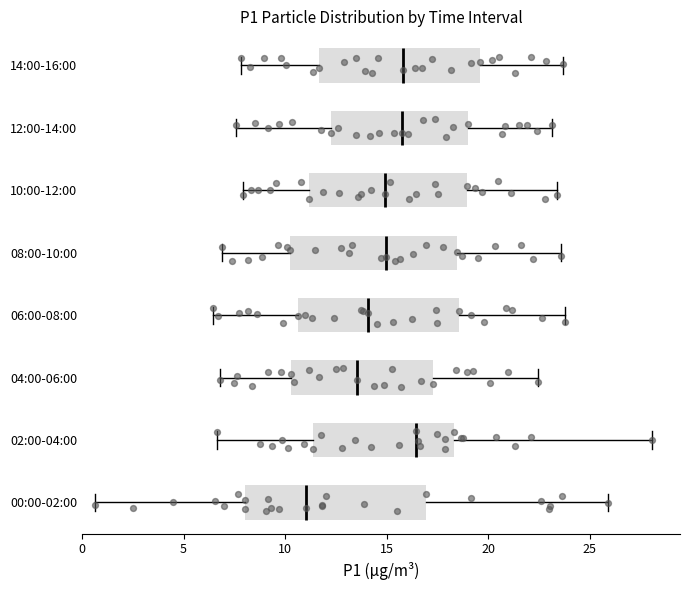

Reading bottom to top, read every box against the x-axis: the position of its median line, the range the box covers, and the ends of its whiskers. The values are not printed on the chart, so give them approximately, as read against the axis.

00:00-02:00: median 11.0, box 8.0 to 17.0, whiskers 0.5 to 26.0
02:00-04:00: median 16.5, box 11.5 to 18.5, whiskers 6.5 to 28.0
04:00-06:00: median 13.5, box 10.5 to 17.5, whiskers 7.0 to 22.5
06:00-08:00: median 14.0, box 10.5 to 18.5, whiskers 6.5 to 24.0
08:00-10:00: median 15.0, box 10.5 to 18.5, whiskers 7.0 to 23.5
10:00-12:00: median 15.0, box 11.0 to 19.0, whiskers 8.0 to 23.5
12:00-14:00: median 16.0, box 12.5 to 19.0, whiskers 7.5 to 23.0
14:00-16:00: median 16.0, box 11.5 to 19.5, whiskers 8.0 to 23.5